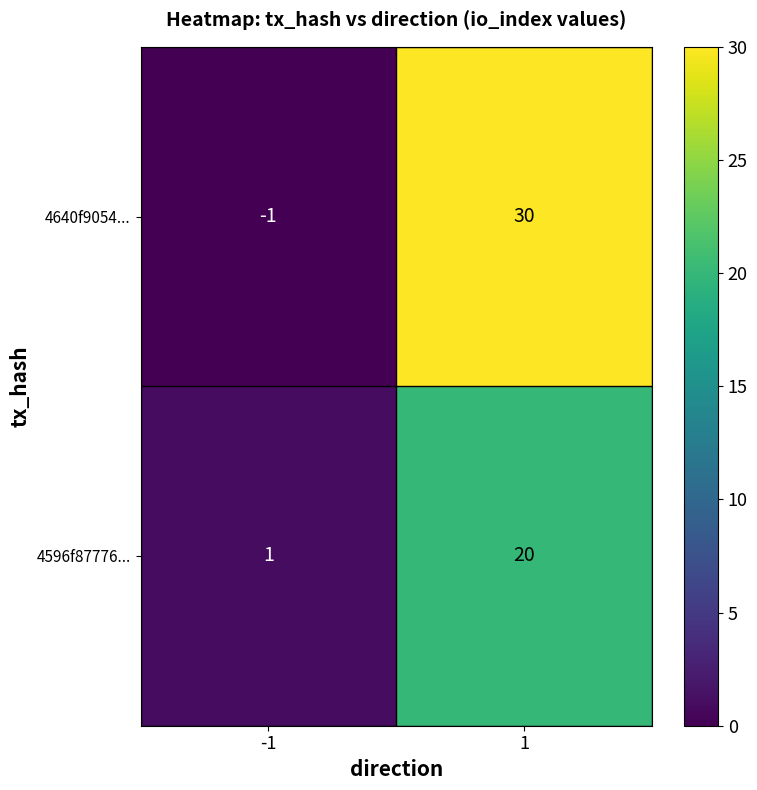

True or false: 4596f87776... has a value of 6 at 1.

False